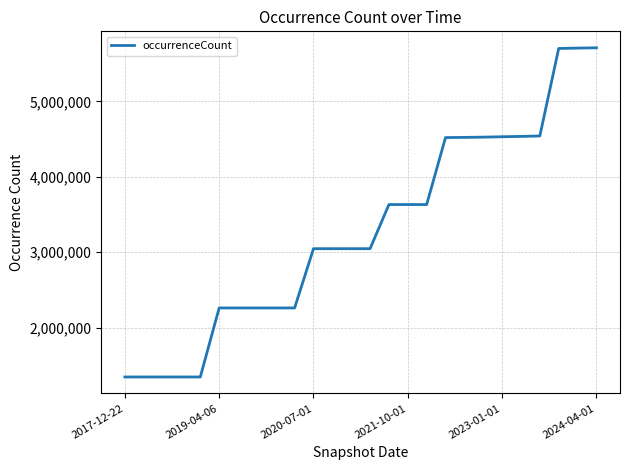

What is the minimum value shown in the chart?

1346772